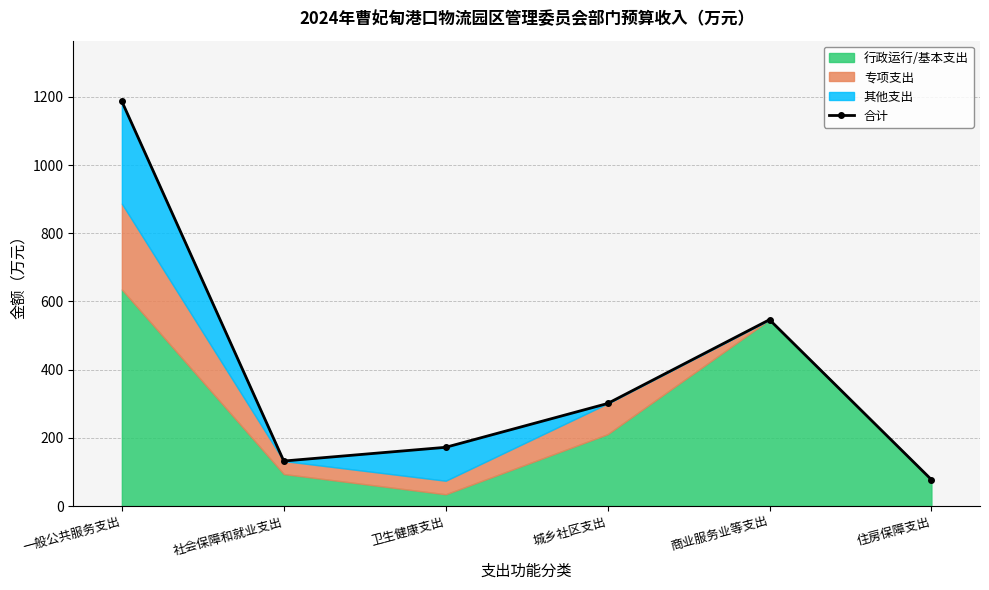

Reading left to right, list all the values displayed in this chart.

一般公共服务支出=1186.8	社会保障和就业支出=132.0	卫生健康支出=172.3	城乡社区支出=300.8	商业服务业等支出=546.5	住房保障支出=77.4